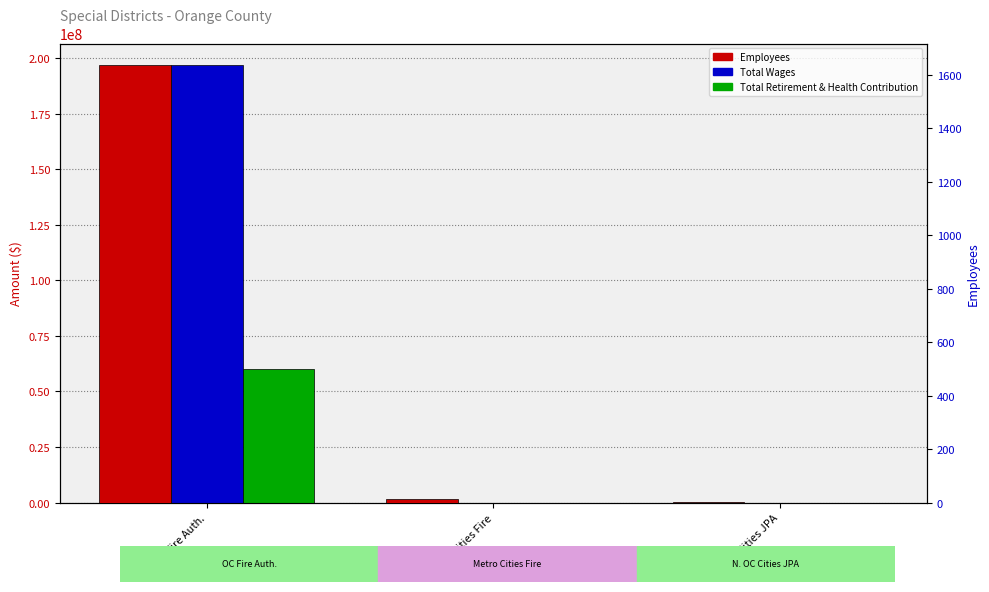

Which has a higher value, OC Fire Auth. or Metro Cities Fire?

OC Fire Auth.